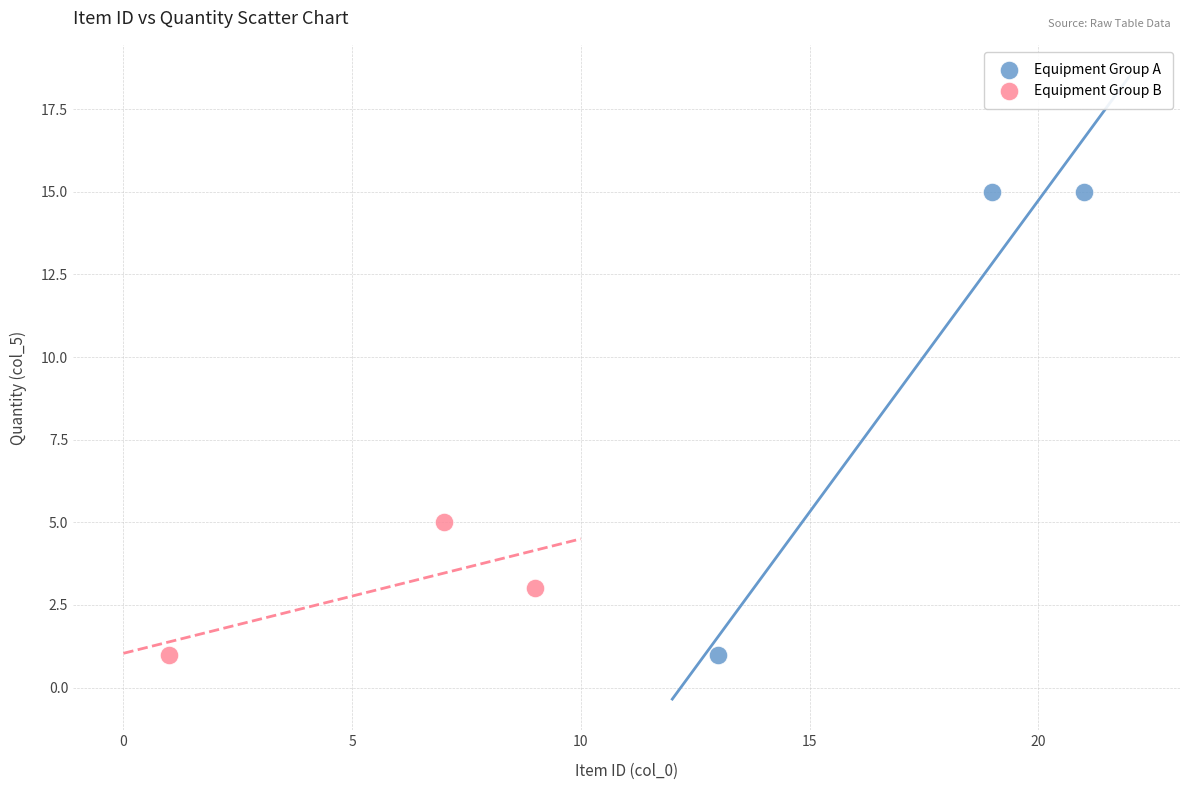

Which series reaches the maximum Y coordinate?

Equipment Group A